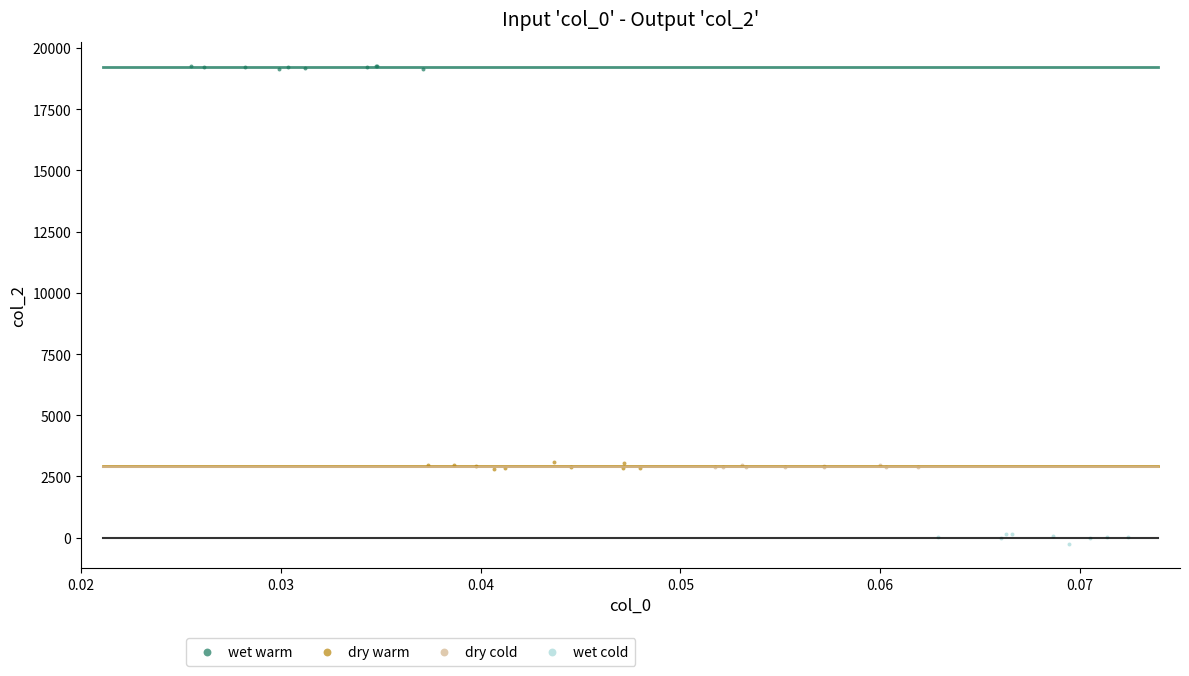

What are all the series names shown in the legend?

wet warm, dry warm, dry cold, wet cold